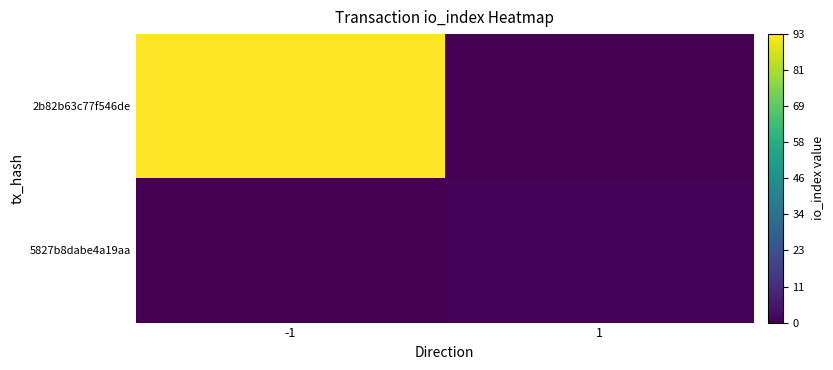

Which label corresponds to the smallest value in the chart?

1